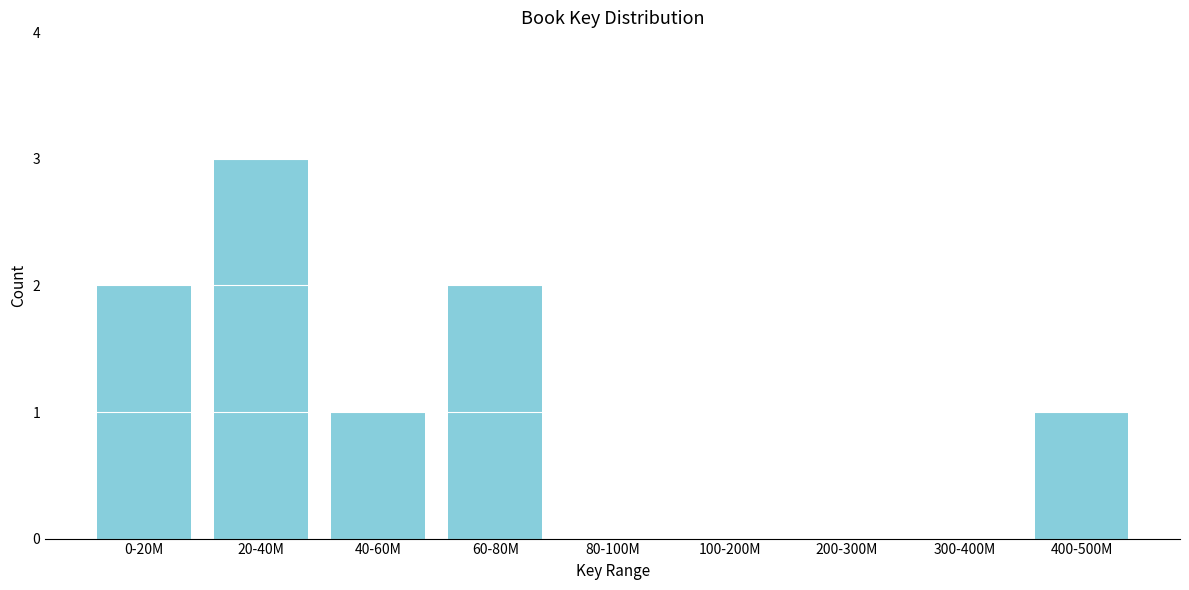

Reading left to right, extract all data points from this chart.

0-20M=2	20-40M=3	40-60M=1	60-80M=2	80-100M=0	100-200M=0	200-300M=0	300-400M=0	400-500M=1